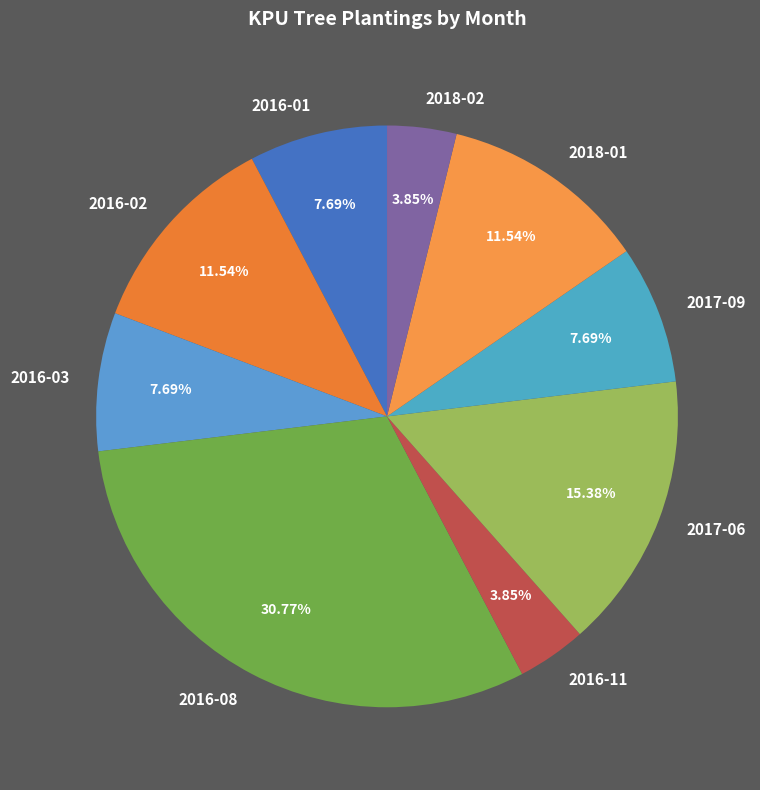

Approximately how many times larger is the value at 2018-01 compared to 2016-02?

1.0